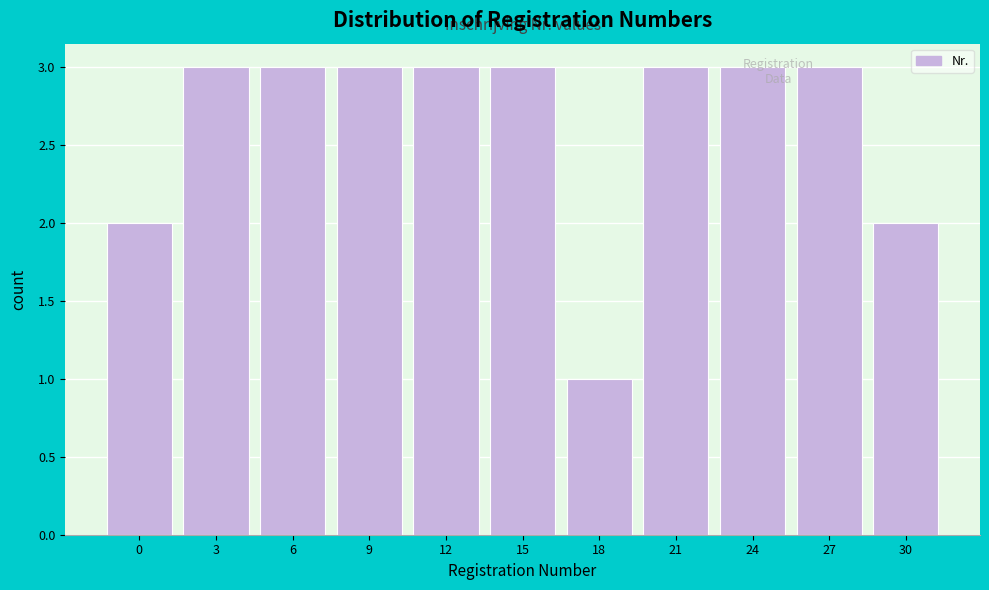

What is the value of the 6th bar from the left?

3